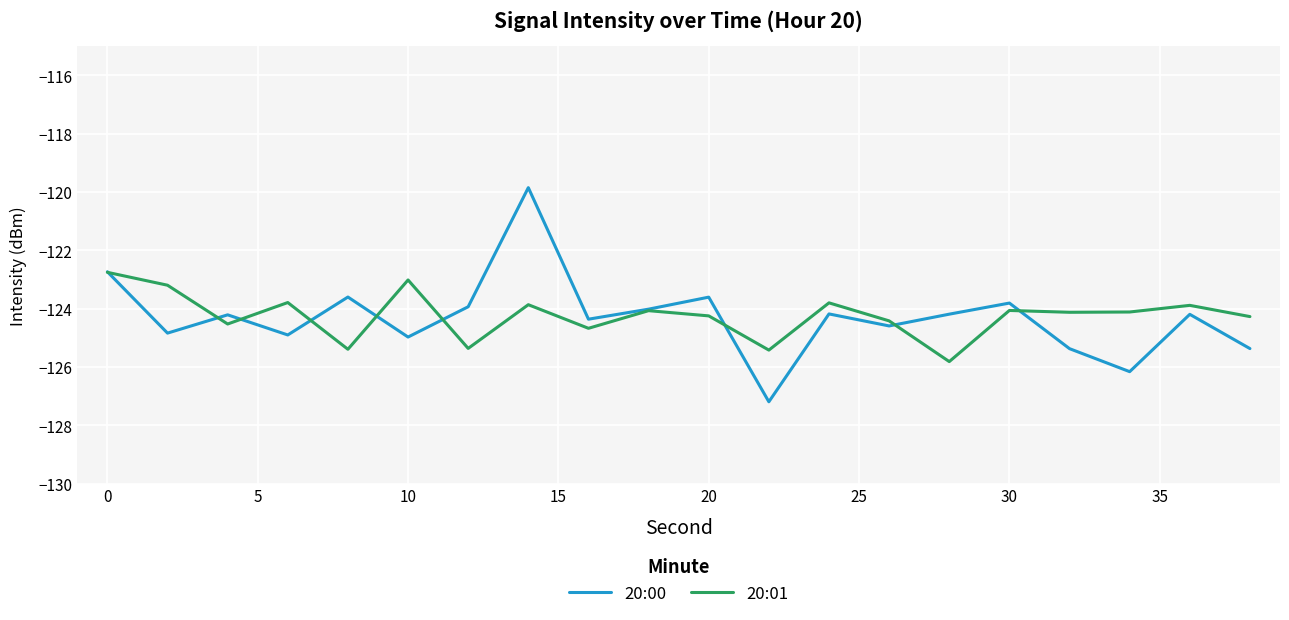

Which series has the largest range (max minus min)?

20:00